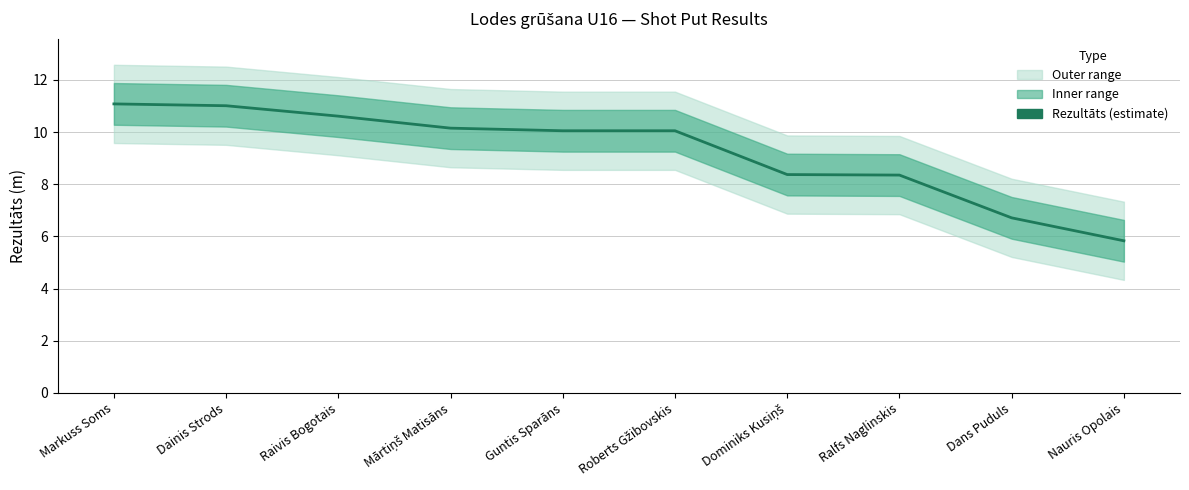

List the labels in order of value, largest first.

Markuss Soms, Dainis Strods, Raivis Bogotais, Mārtiņš Matisāns, Guntis Sparāns, Roberts Gžibovskis, Dominiks Kusiņš, Ralfs Naglinskis, Dans Puduls, Nauris Opolais